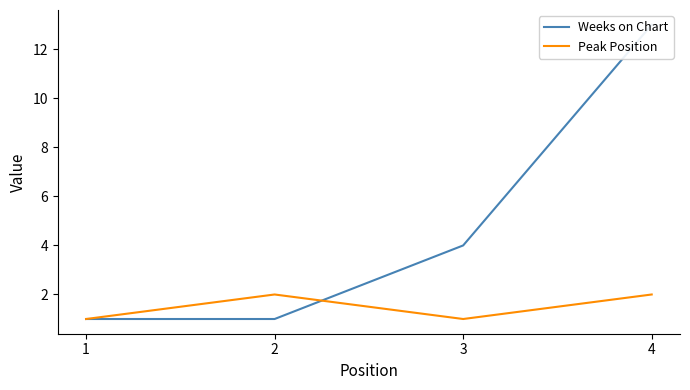

Reading left to right, extract all data points from this chart.

Weeks on Chart: 1	1	4	13
Peak Position: 1	2	1	2